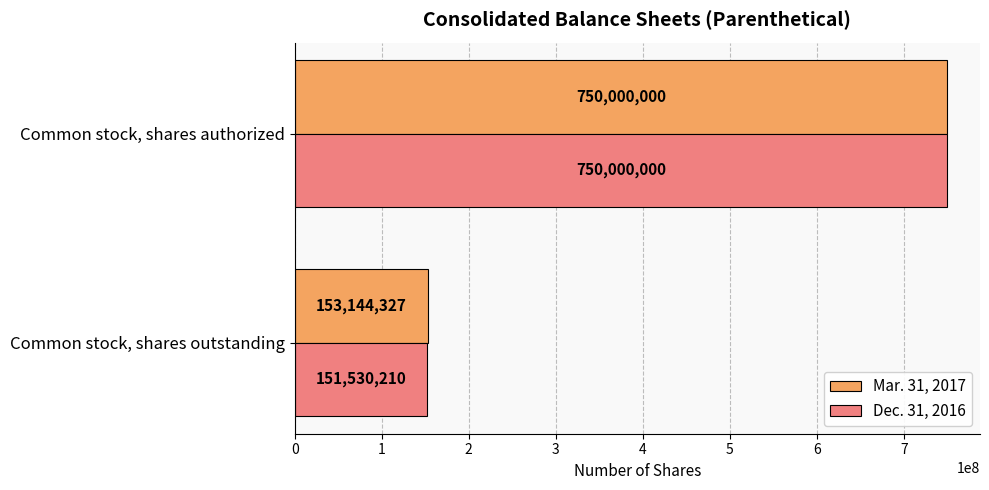

What is the average value of the Mar. 31, 2017 series?

451572164